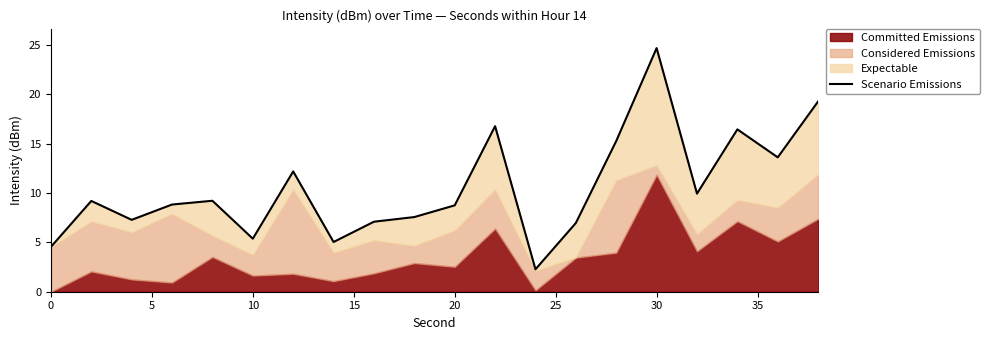

The value at 0 is 1.2. True or false?

False